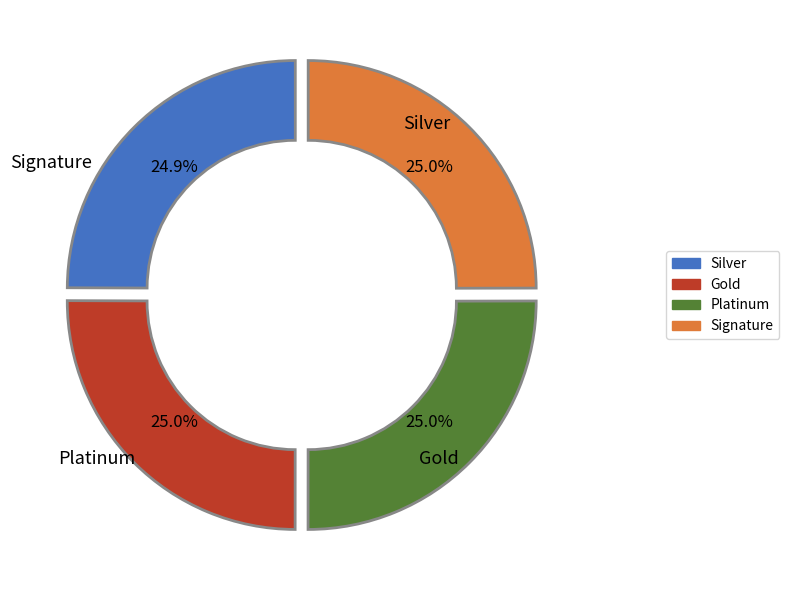

Is there a majority slice in this chart?

No